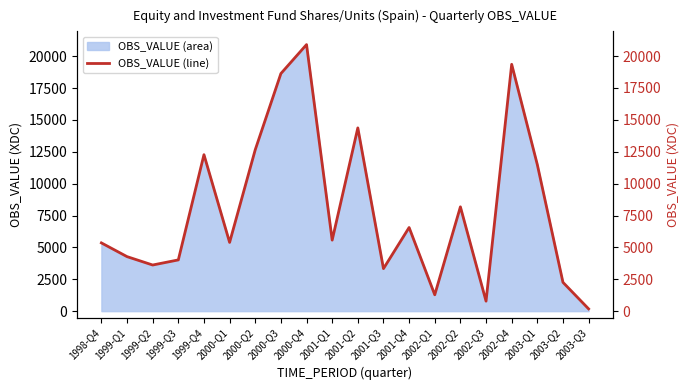

True or false: the data has more than 0 interior local peaks.

True